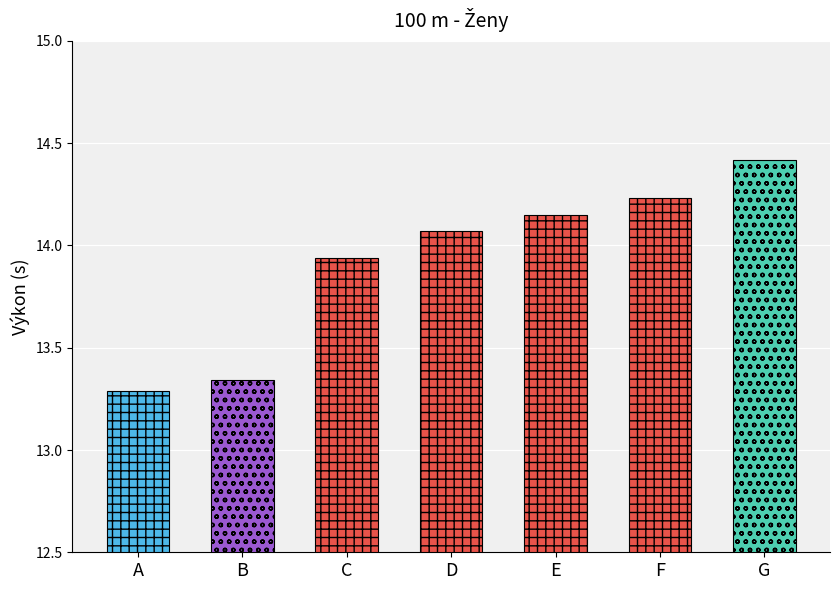

What is the difference between the maximum and minimum values?

1.1